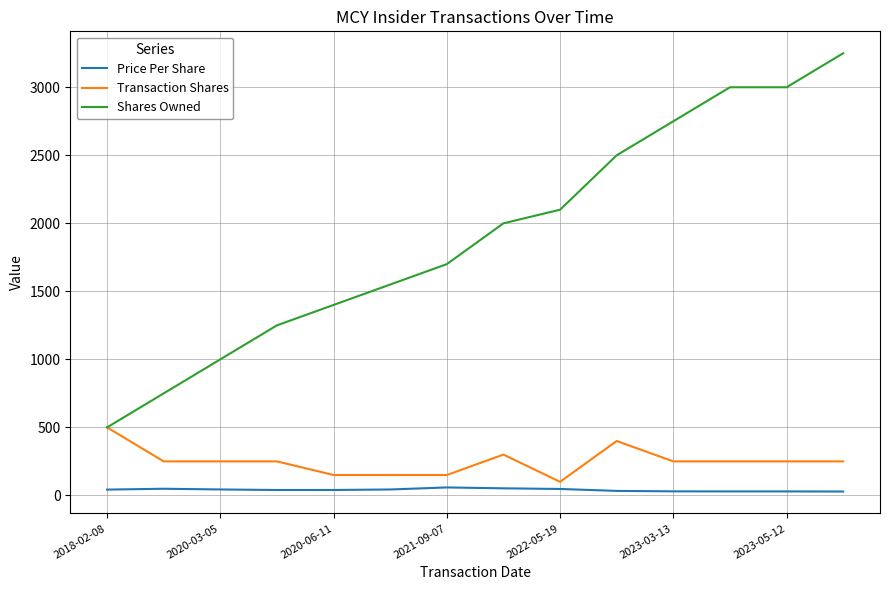

List the series in order of their peak value, highest first.

Shares Owned, Transaction Shares, Price Per Share